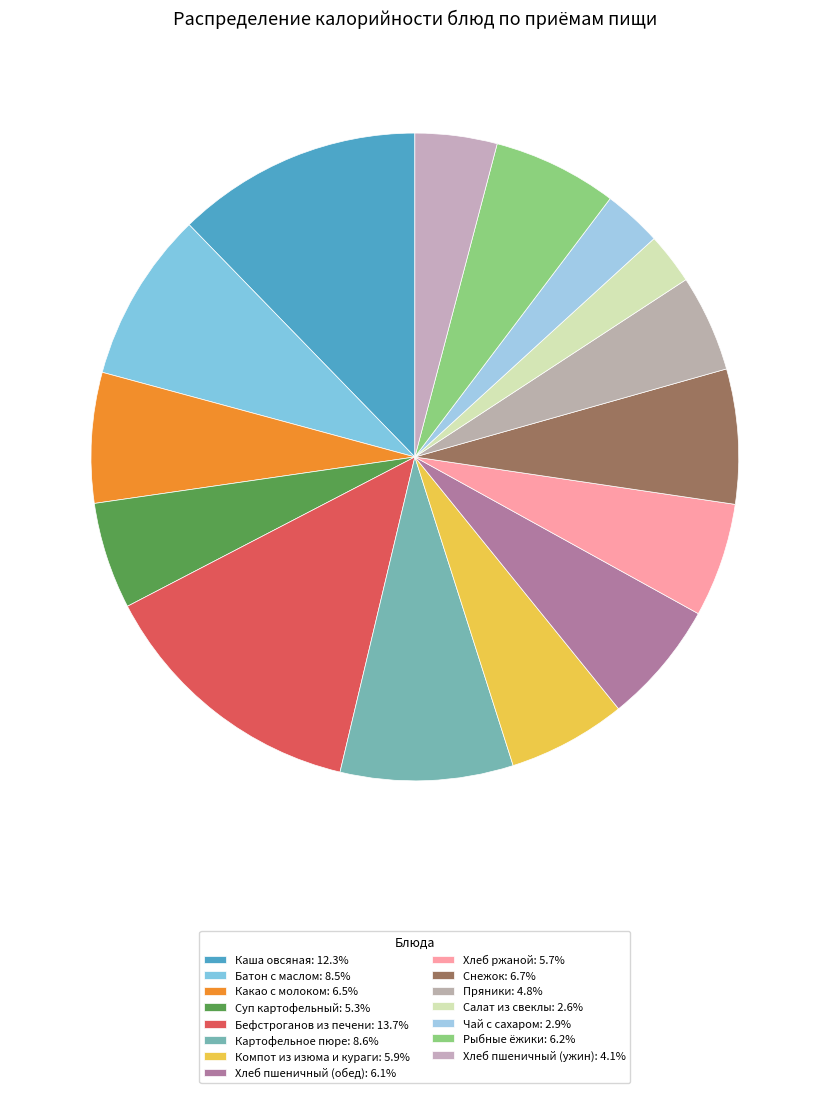

How many segments does this pie chart have?

15